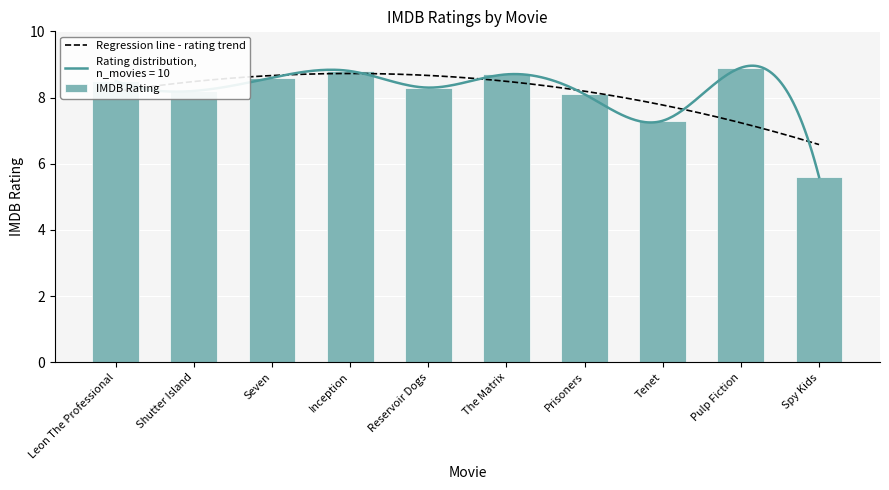

Between The Matrix and Seven, which is larger?

The Matrix